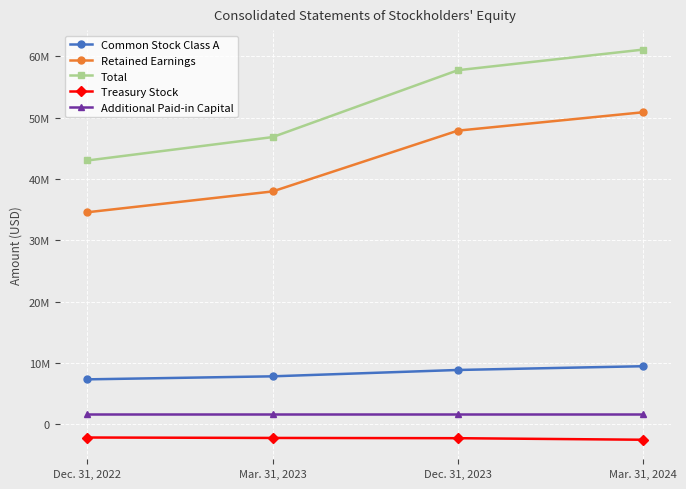

Reading right to left, list all the values displayed in this chart.

Common Stock Class A: 9491340	8878986	7844228	7351563
Retained Earnings: 50872849	47875964	37972643	34581171
Total: 61082317	57725347	46827857	43014905
Treasury Stock: -2489295	-2237026	-2196437	-2125252
Additional Paid-in Capital: 1741901	1741901	1741901	1741901